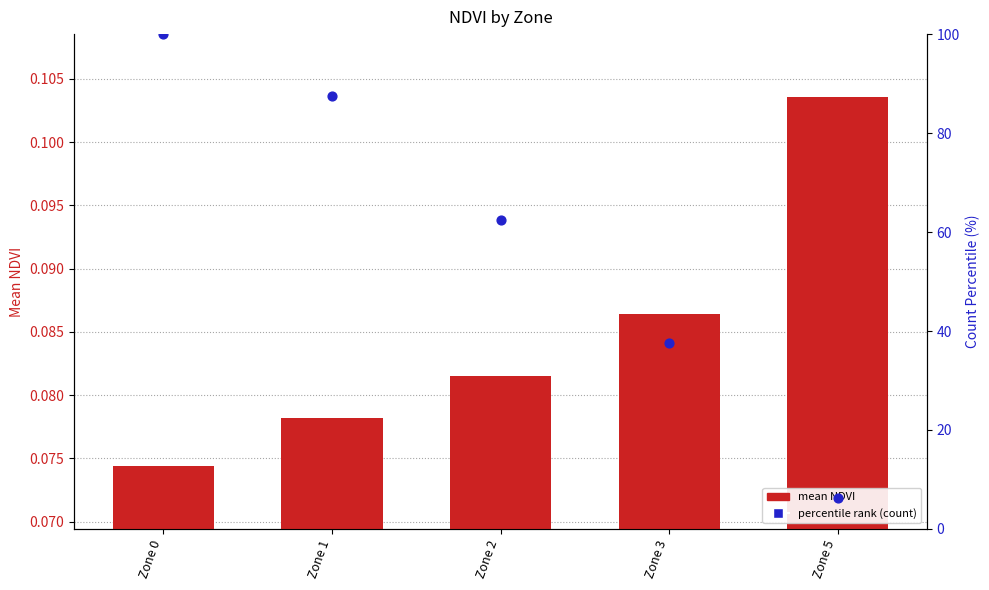

Which series contains the lowest Y value?

mean NDVI